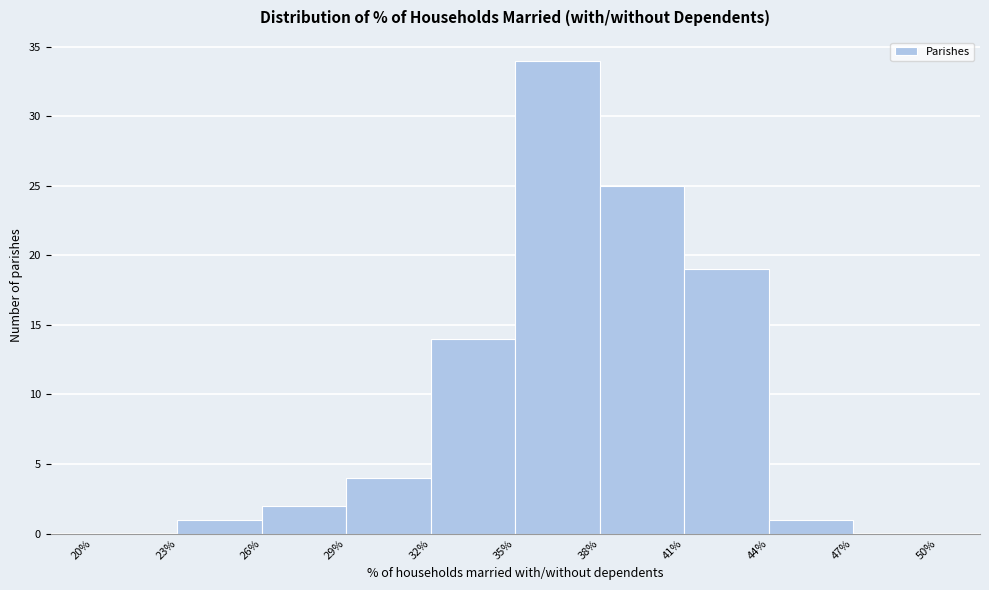

What is the height of the bar covering 23% to 26% on the x-axis? The values are not printed on the chart, so give them approximately, as read against the axis.

1